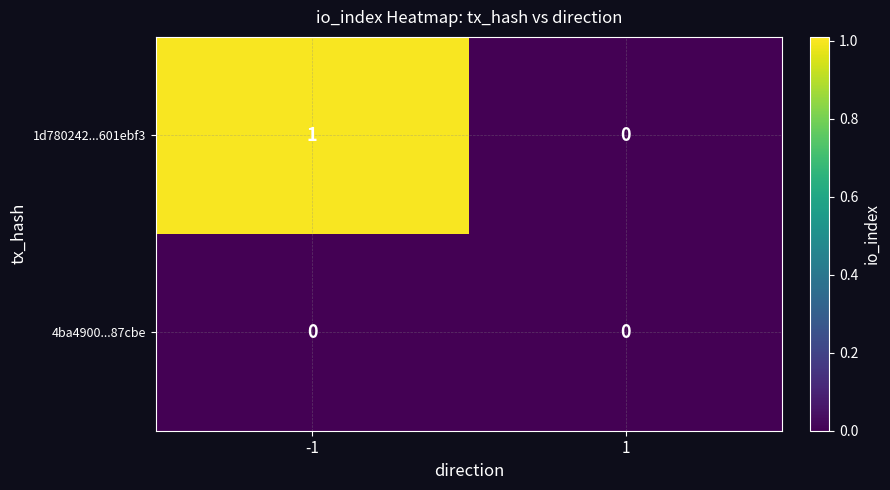

The value of 1d780242...601ebf3 at -1 is 1. True or false?

True